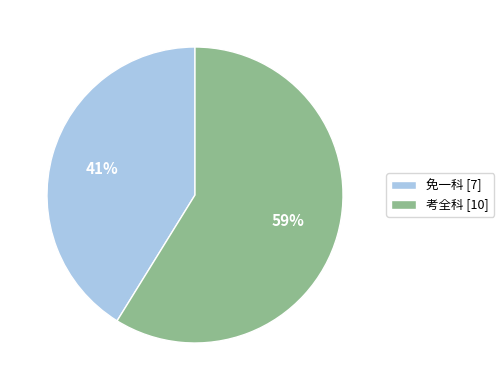

Is 免一科 the majority of the pie?

No